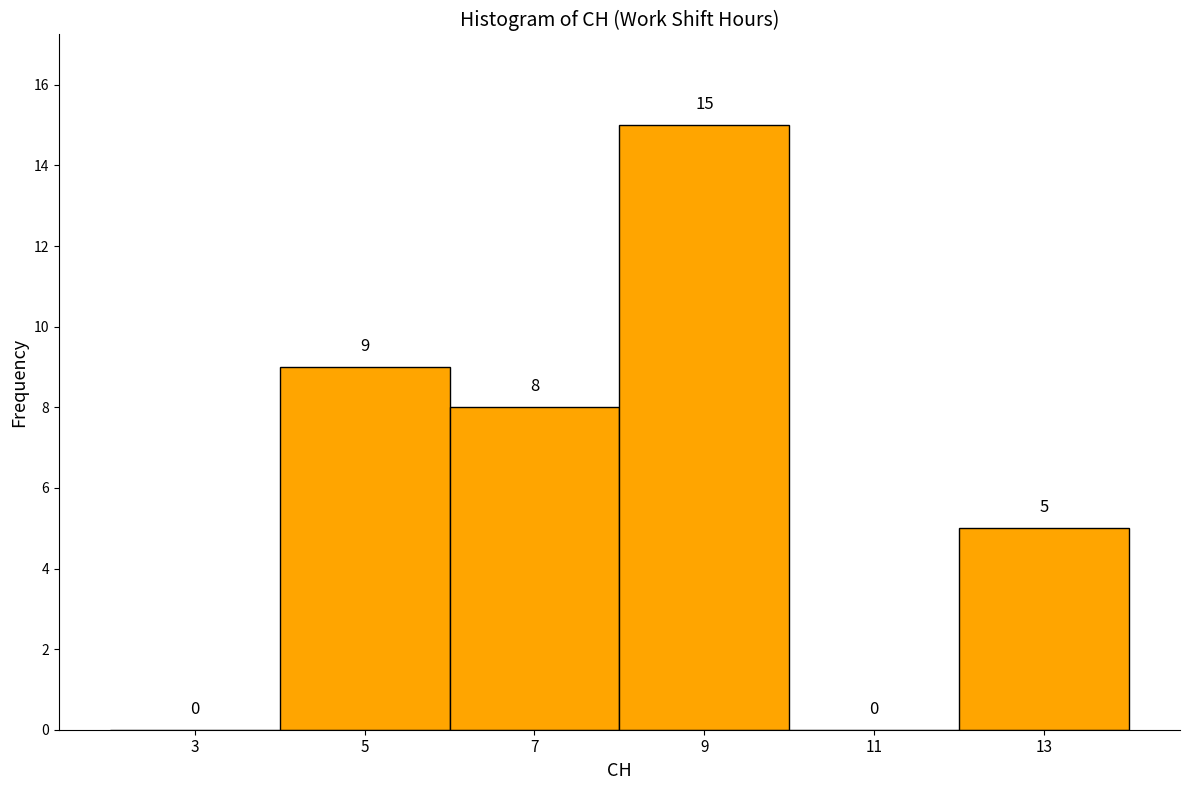

Reading left to right, transcribe this chart: for each bar, give the range it covers on the x-axis and its height.

2 to 4: 0
4 to 6: 9
6 to 8: 8
8 to 10: 15
10 to 12: 0
12 to 14: 5